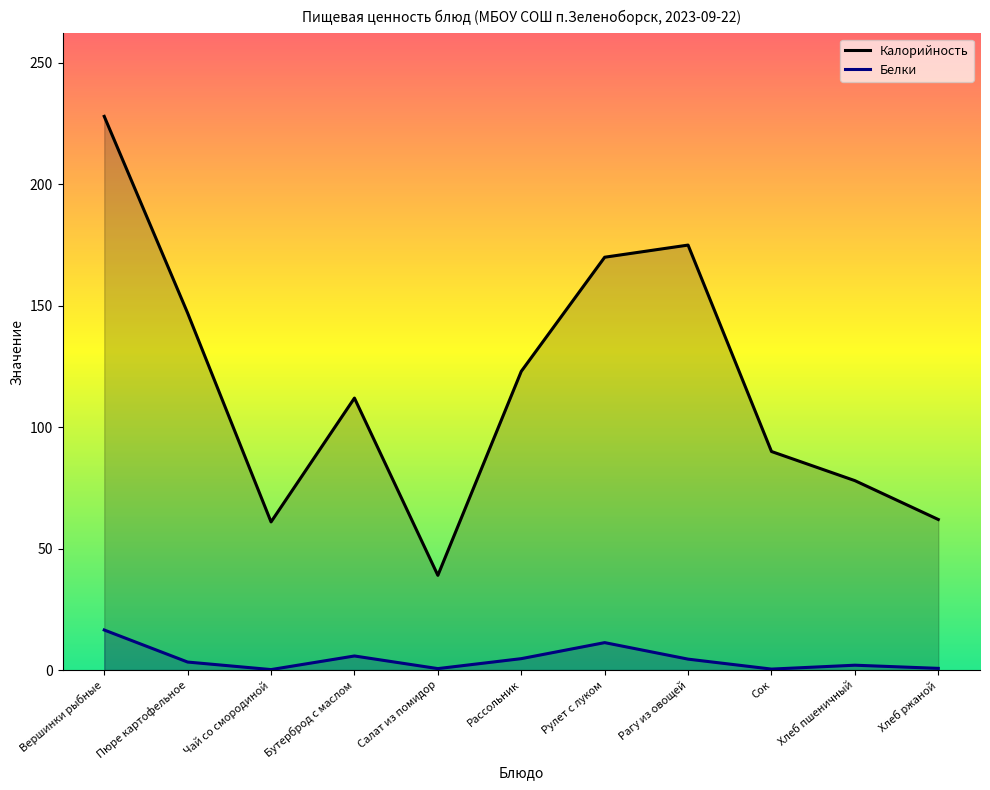

What is the difference between the Калорийность values at Бутерброд с маслом and Рагу из овощей?

63.0